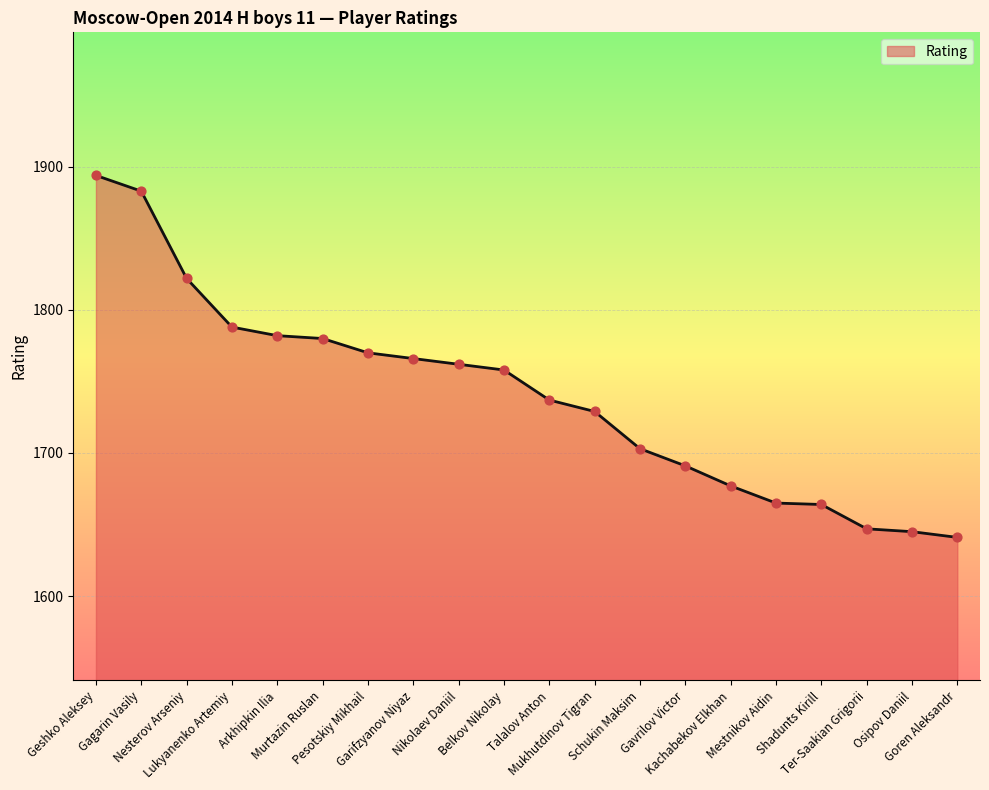

What is the change in value from Pesotskiy Mikhail to Schukin Maksim?

-67